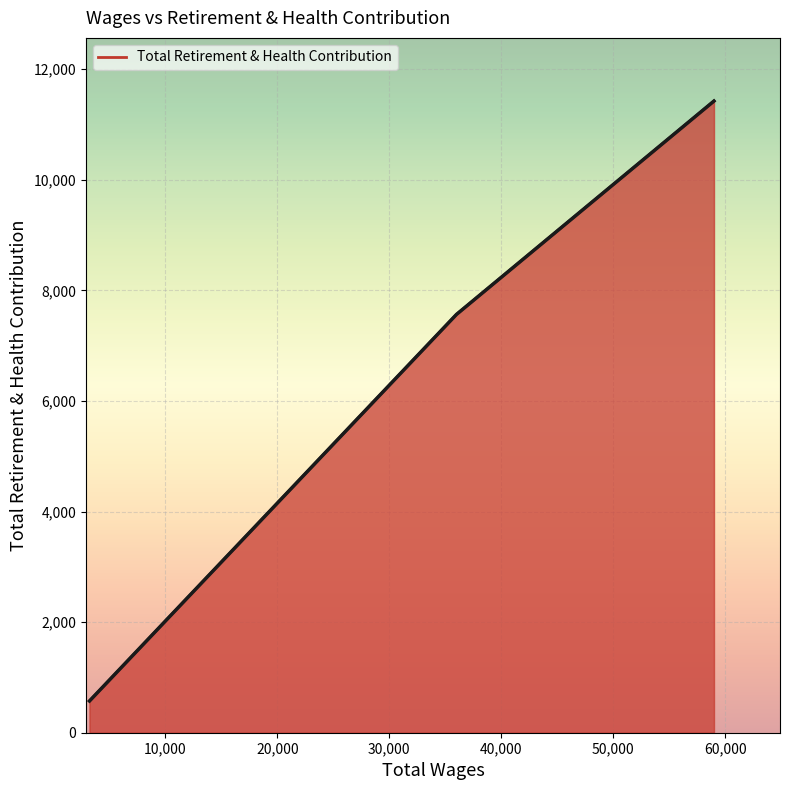

Where does the data first go above 7564?

59004.0